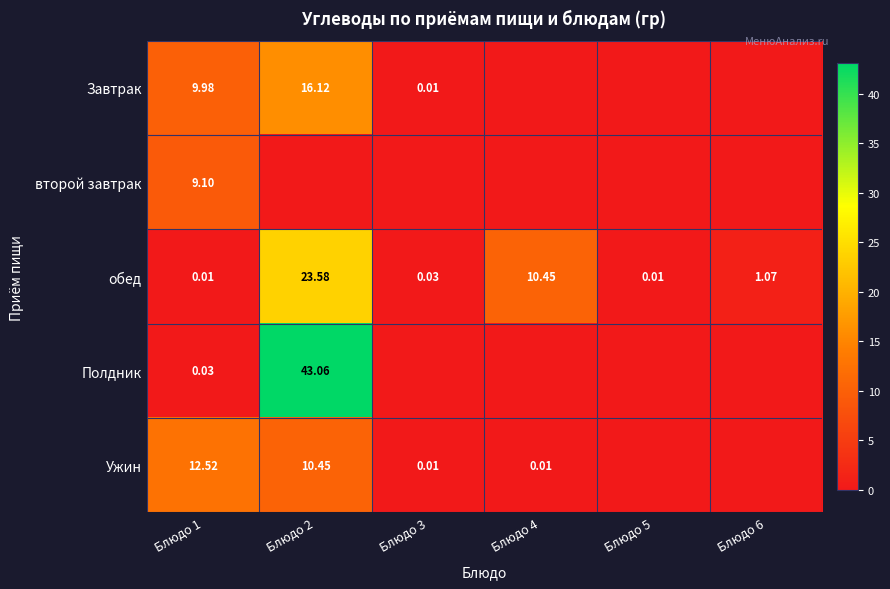

What is the total value across all series at Блюдо 6?

1.1